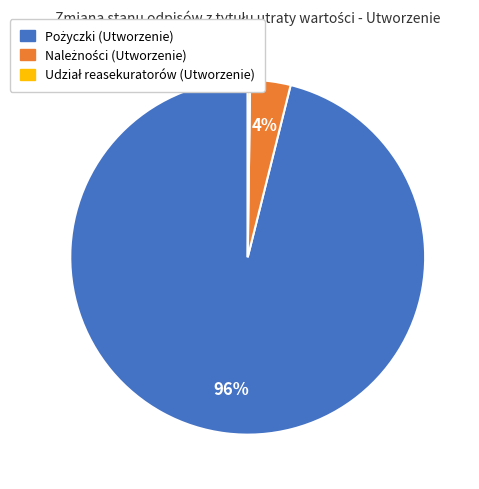

Does any single category account for the majority?

Yes